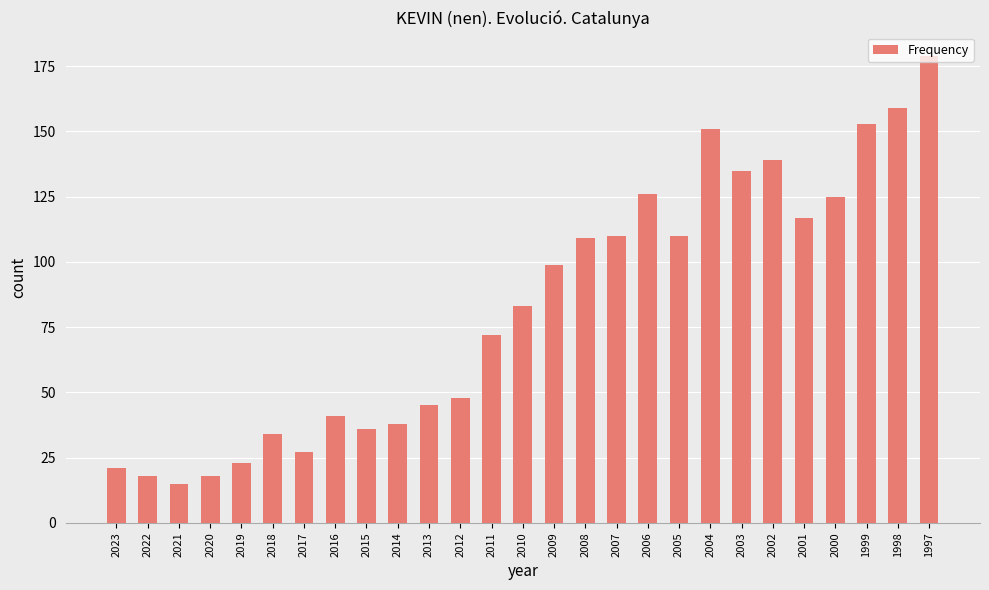

How many bars are there in total?

27